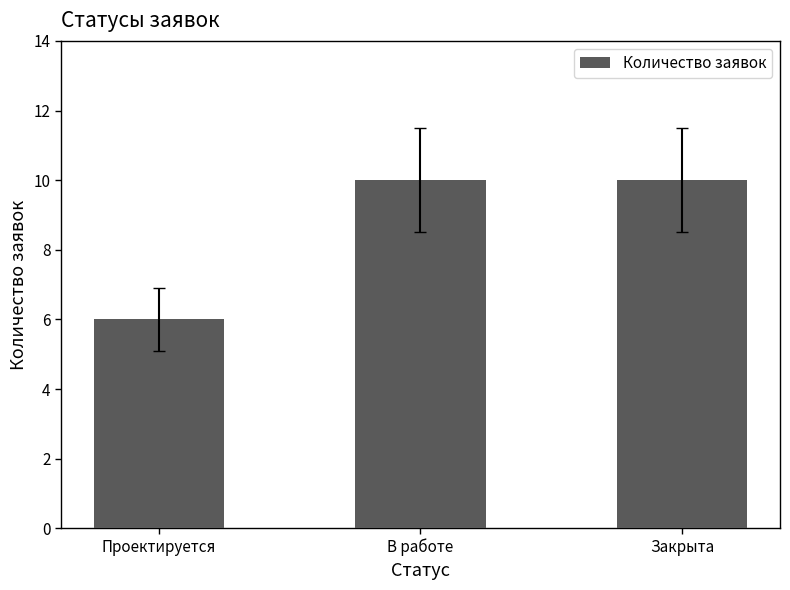

Is it true that the value at Закрыта is 16?

False